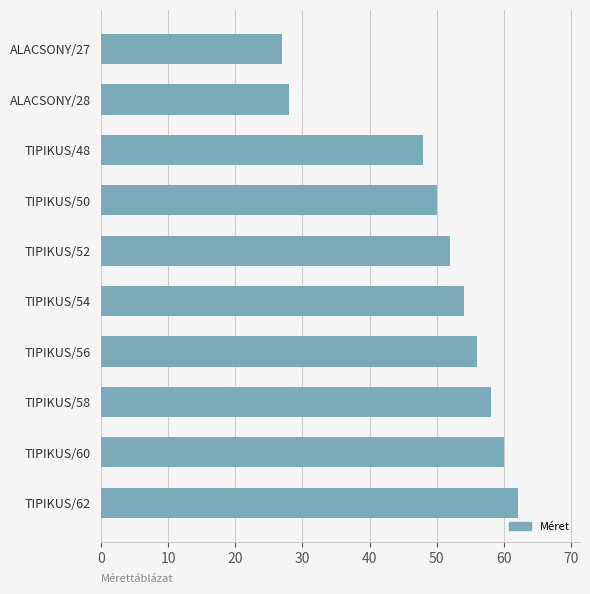

Reading bottom to top, transcribe all the data shown in this chart.

TIPIKUS/62=62	TIPIKUS/60=60	TIPIKUS/58=58	TIPIKUS/56=56	TIPIKUS/54=54	TIPIKUS/52=52	TIPIKUS/50=50	TIPIKUS/48=48	ALACSONY/28=28	ALACSONY/27=27